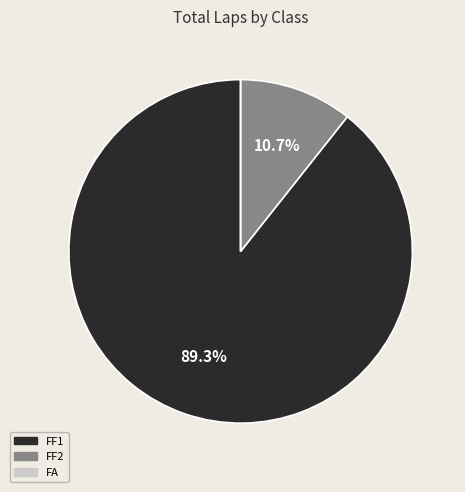

Is there a majority slice in this chart?

Yes